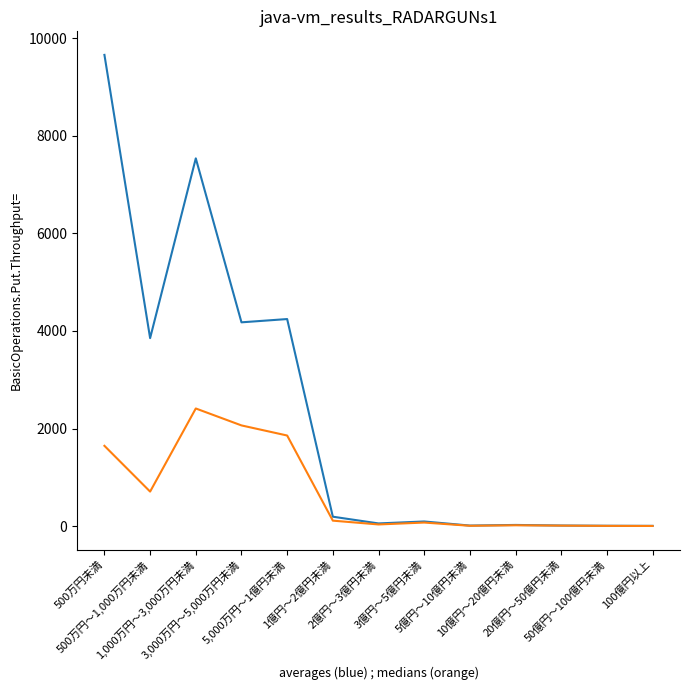

What is the greatest value displayed?

9656